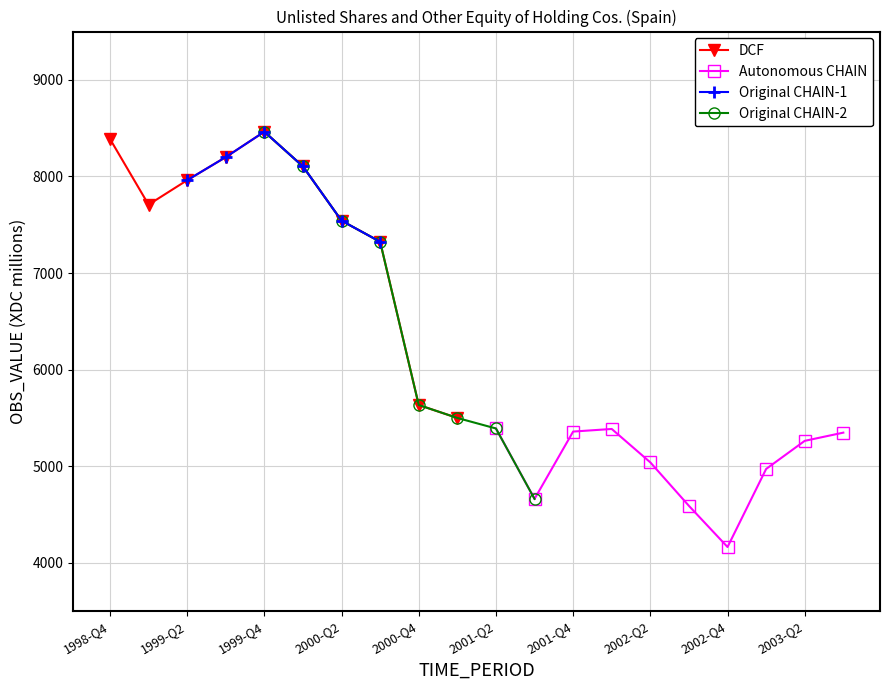

At which label is Unlisted shares (OBS_VALUE) closest to 6313?

2000-Q4